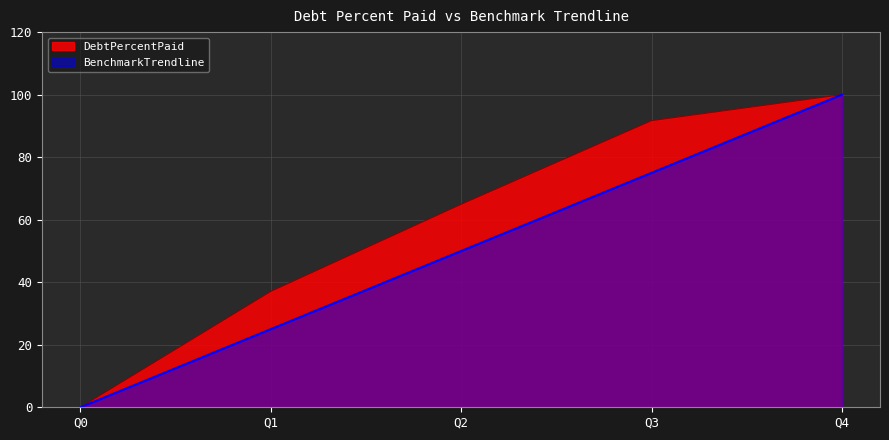

Where is BenchmarkTrendline nearest to the value 50?

Q2